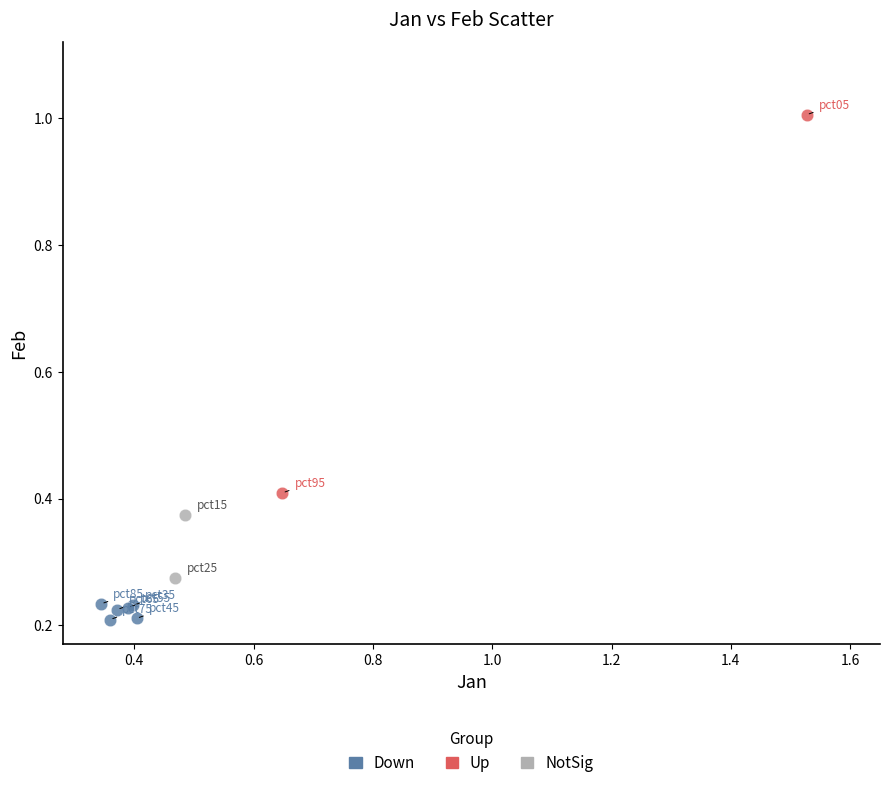

What are all the series names shown in the legend?

Down, Up, NotSig